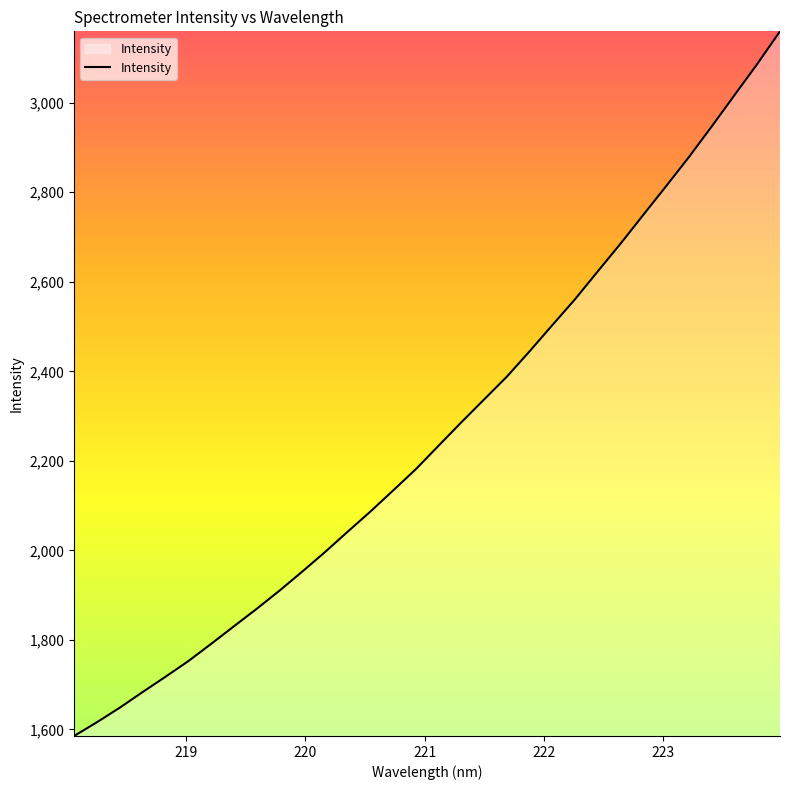

What is the maximum value shown in the chart?

3159.3